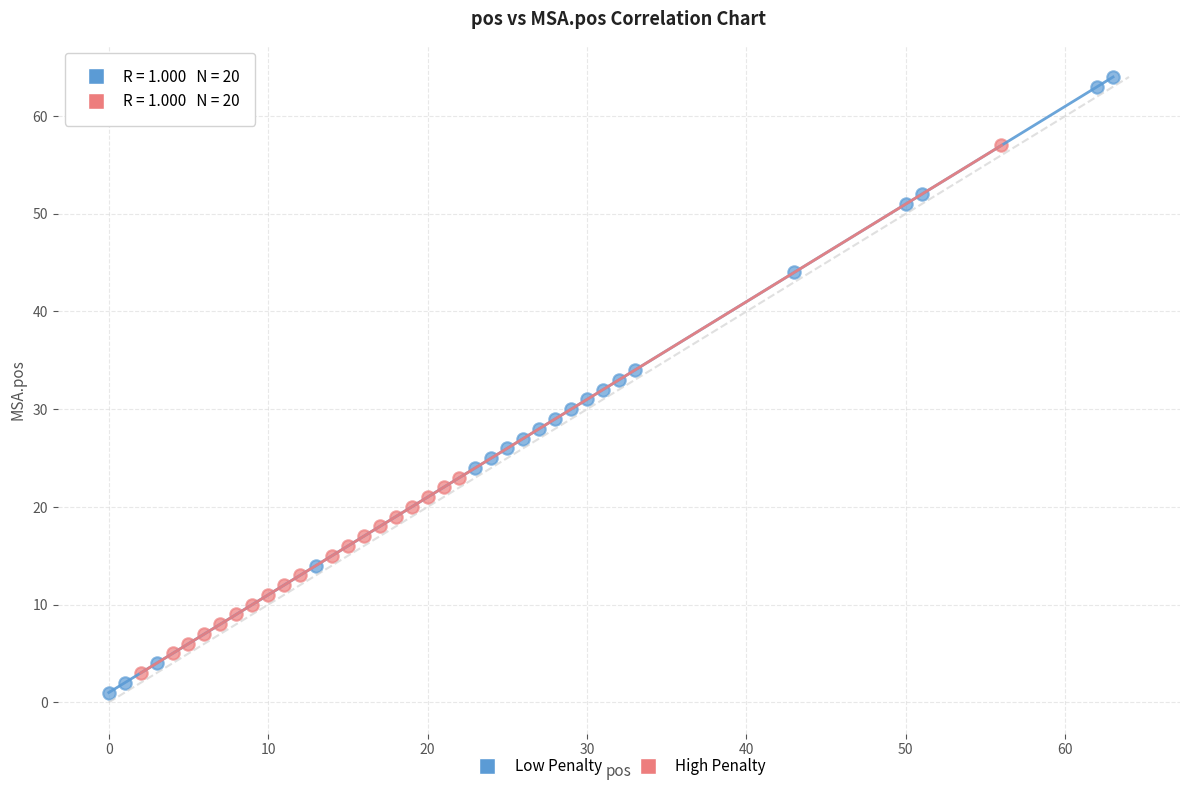

Which series has the widest spread of Y values?

Low Penalty